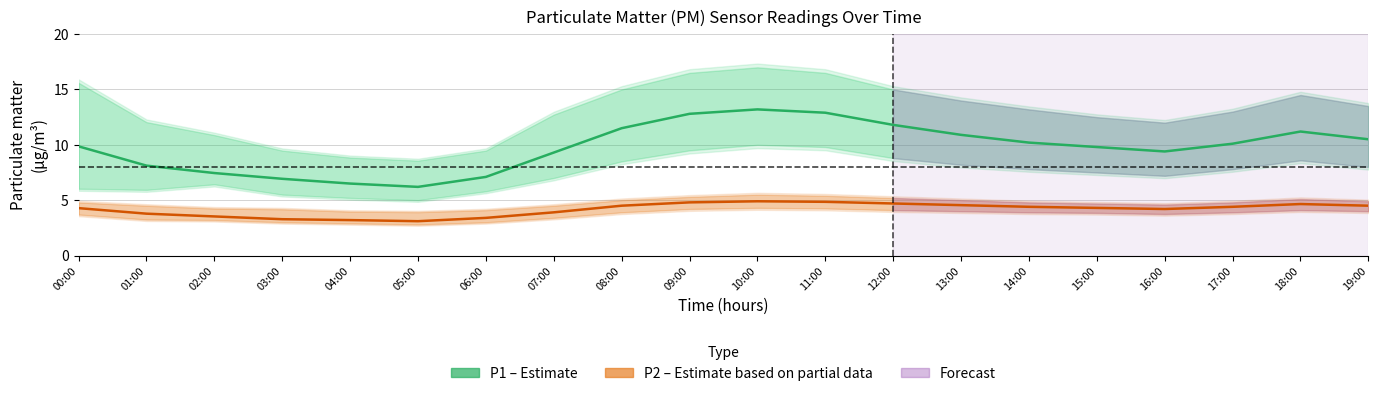

What is the average value of the P1 (PM2.5) series?

9.8